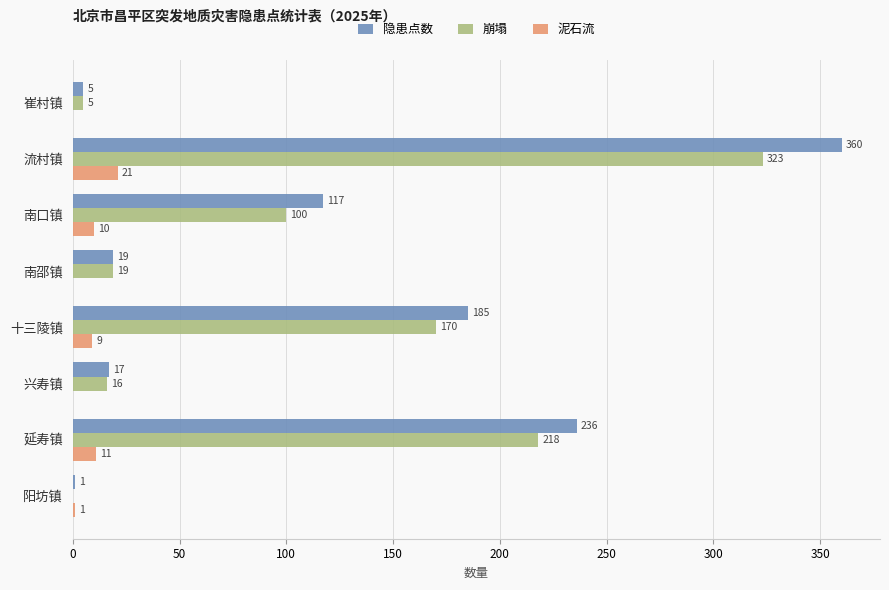

What is the sum of all 崩塌 values?

851